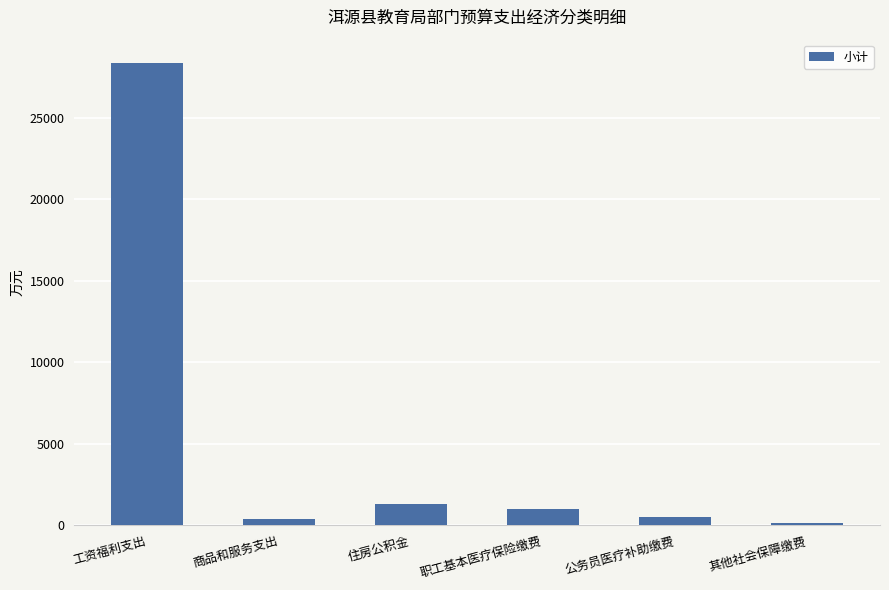

Which has a higher value, 工资福利支出 or 其他社会保障缴费?

工资福利支出